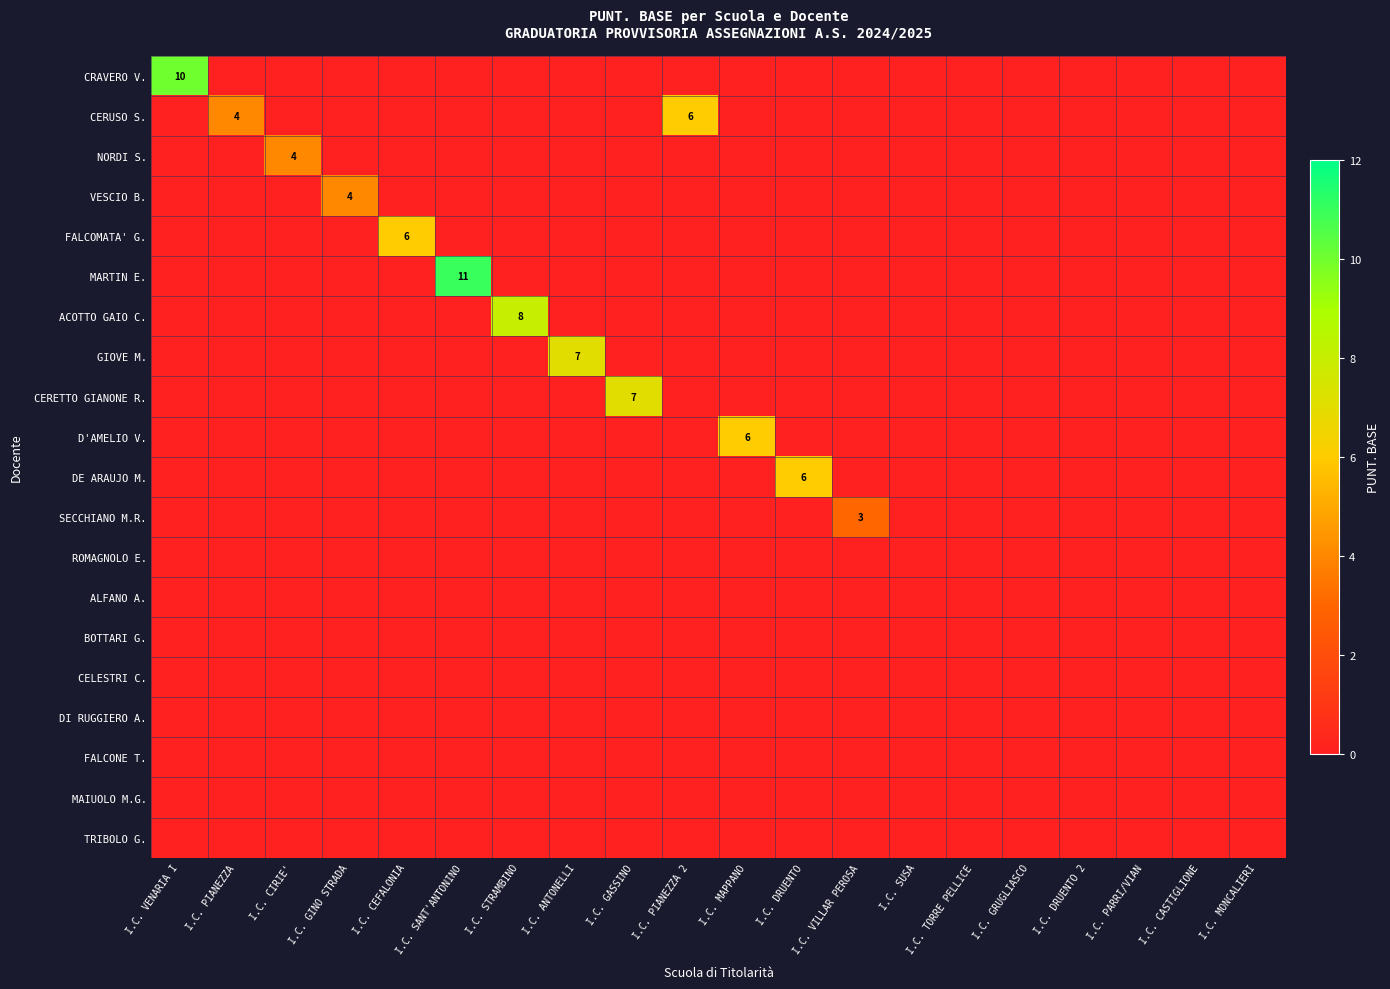

The value of ACOTTO GAIO C. at I.C. STRAMBINO is 5. True or false?

False